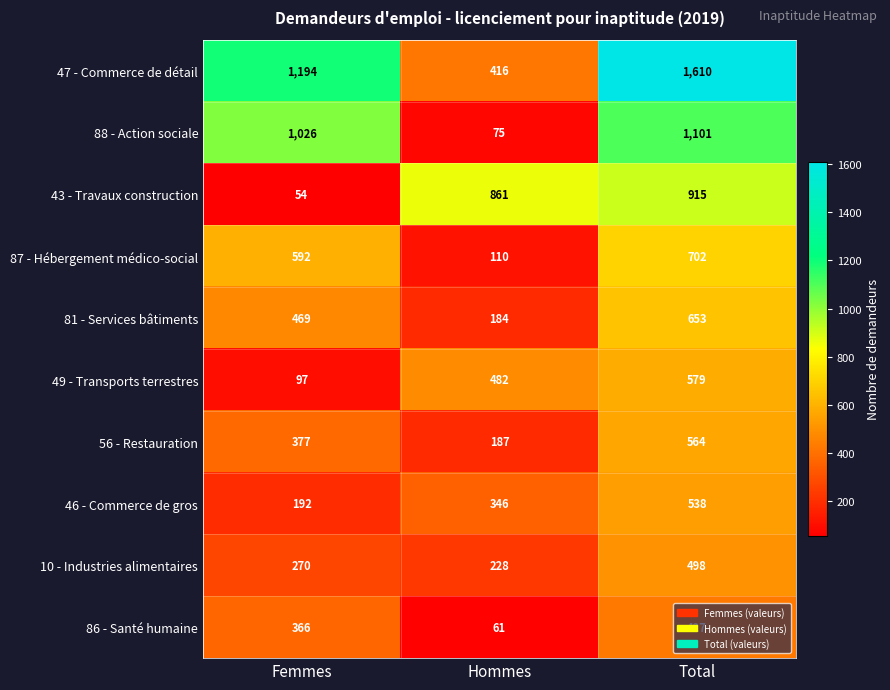

What is the difference between the highest and lowest values at Femmes?

1140